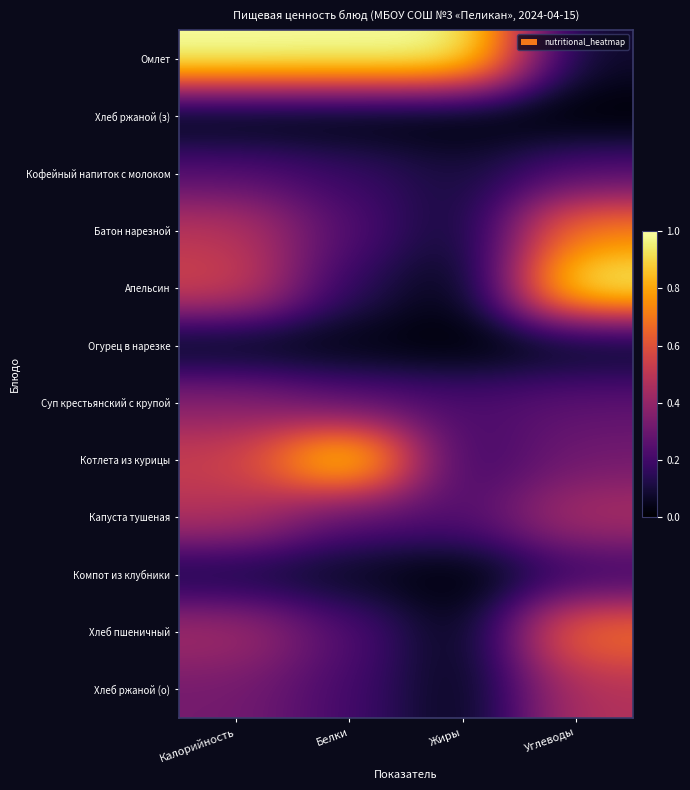

Reading right to left, list all the values displayed in this chart.

Омлет: Углеводы=0.1	Жиры=1.0	Белки=1.0	Калорийность=1.0
Хлеб ржаной (з): Углеводы=0.0	Жиры=0.0	Белки=0.0	Калорийность=0.0
Кофейный напиток с молоком: Углеводы=0.2	Жиры=0.1	Белки=0.2	Калорийность=0.2
Батон нарезной: Углеводы=0.7	Жиры=0.1	Белки=0.2	Калорийность=0.5
Апельсин: Углеводы=1.0	Жиры=0.0	Белки=0.2	Калорийность=0.6
Огурец в нарезке: Углеводы=0.0	Жиры=0.0	Белки=0.0	Калорийность=0.0
Суп крестьянский с крупой: Углеводы=0.3	Жиры=0.2	Белки=0.3	Калорийность=0.4
Котлета из курицы: Углеводы=0.3	Жиры=0.2	Белки=1.0	Калорийность=0.5
Капуста тушеная: Углеводы=0.5	Жиры=0.2	Белки=0.3	Калорийность=0.5
Компот из клубники: Углеводы=0.2	Жиры=0.0	Белки=0.1	Калорийность=0.1
Хлеб пшеничный: Углеводы=0.7	Жиры=0.0	Белки=0.2	Калорийность=0.4
Хлеб ржаной (о): Углеводы=0.5	Жиры=0.0	Белки=0.2	Калорийность=0.3